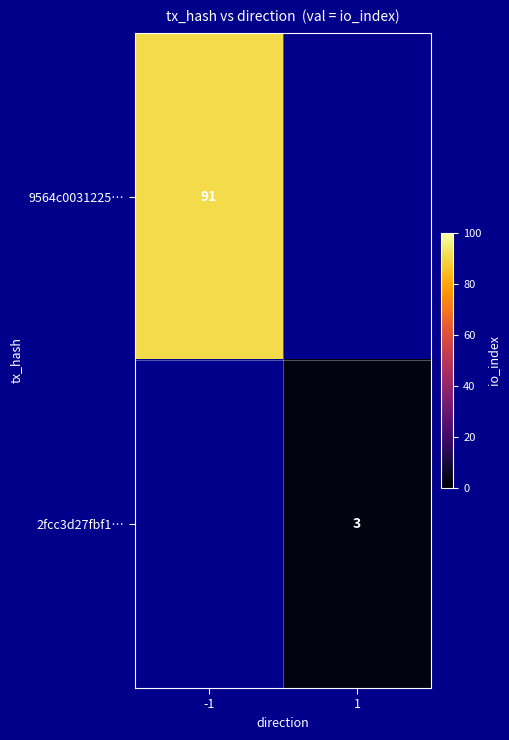

At how many categories does at least one series exceed 26?

1